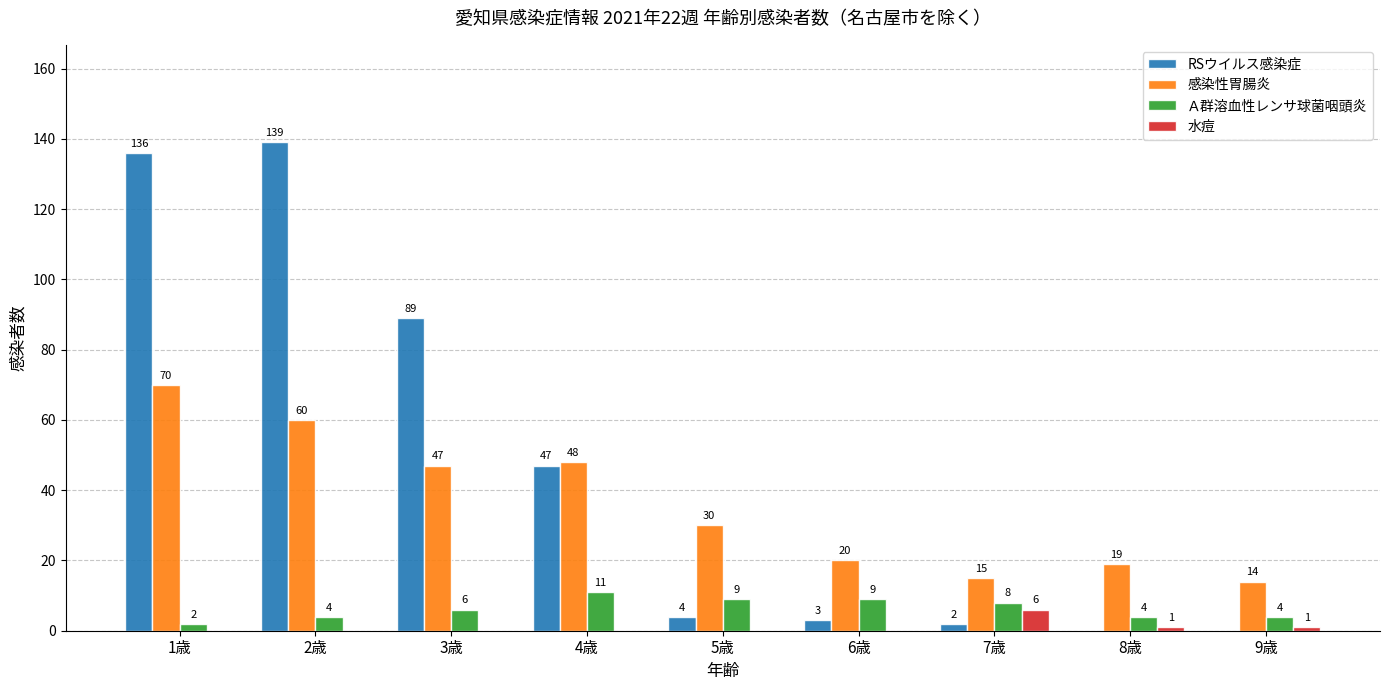

The value of 感染性胃腸炎 at 9歳 is 14. True or false?

True